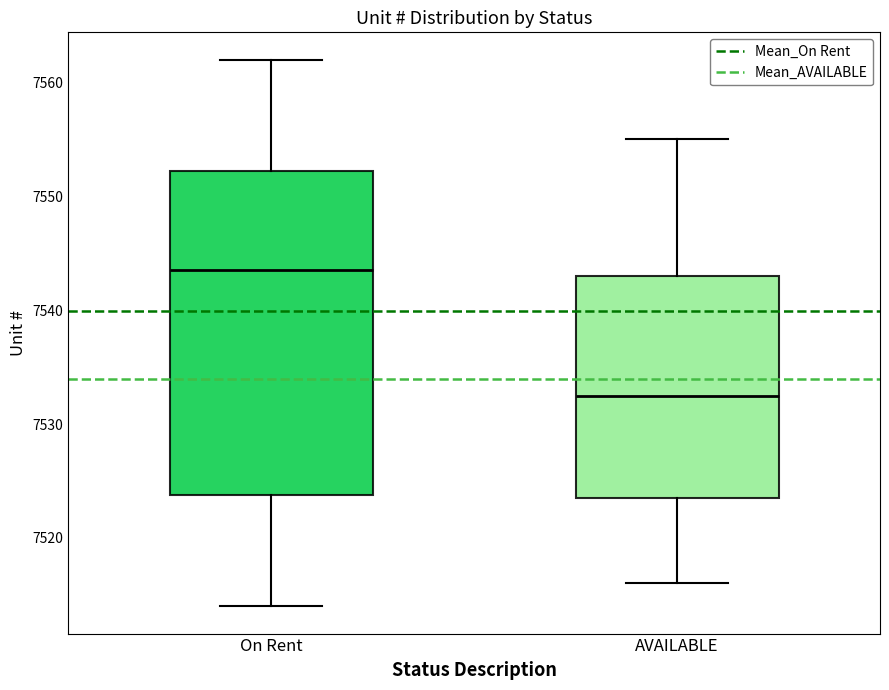

Reading left to right, read every box against the y-axis: the position of its median line, the range the box covers, and the ends of its whiskers. The values are not printed on the chart, so give them approximately, as read against the axis.

On Rent: median 7544, box 7524 to 7552, whiskers 7514 to 7562
AVAILABLE: median 7533, box 7524 to 7543, whiskers 7516 to 7555